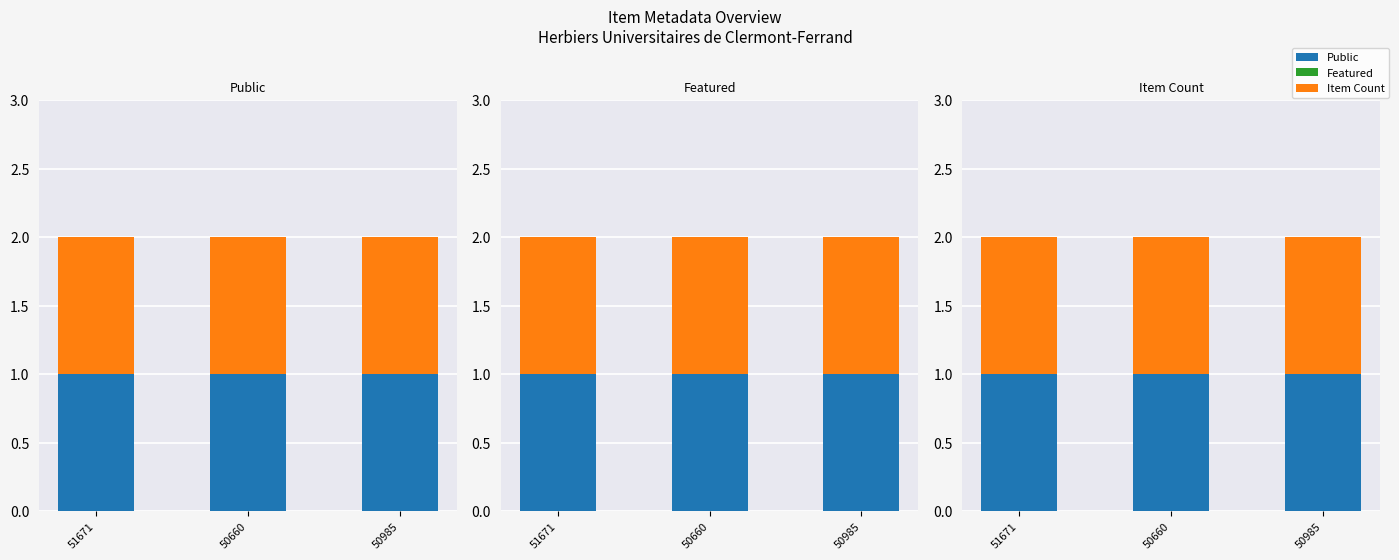

What is the average value of the Public series?

1